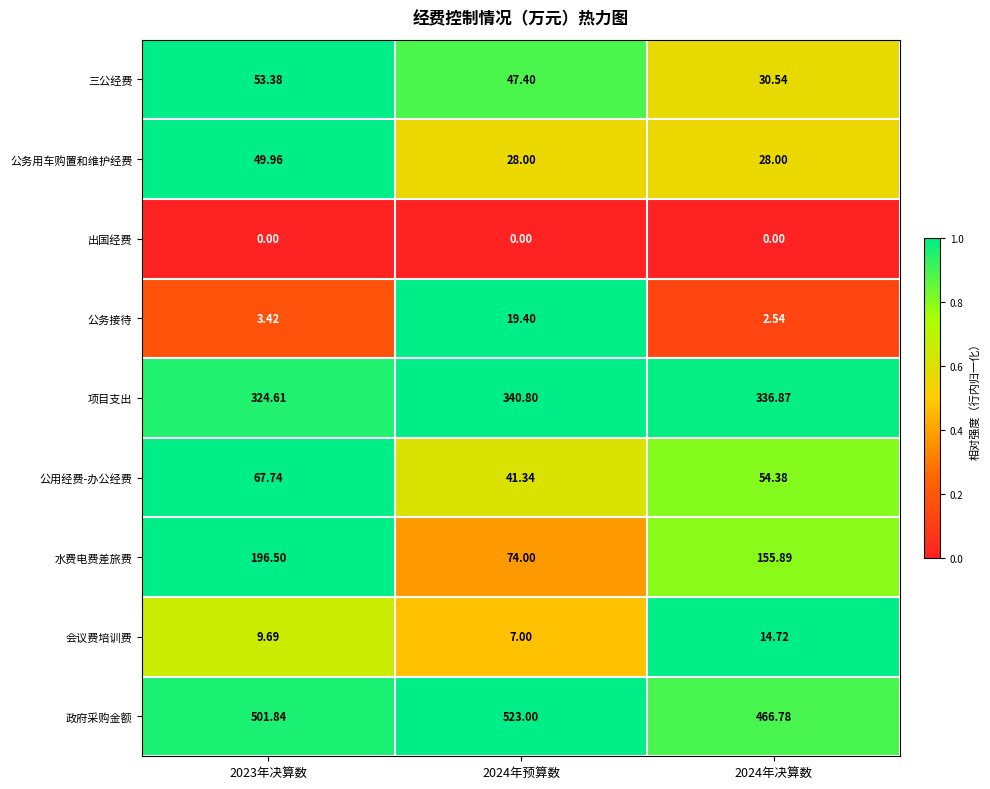

How many series are shown in this chart?

9